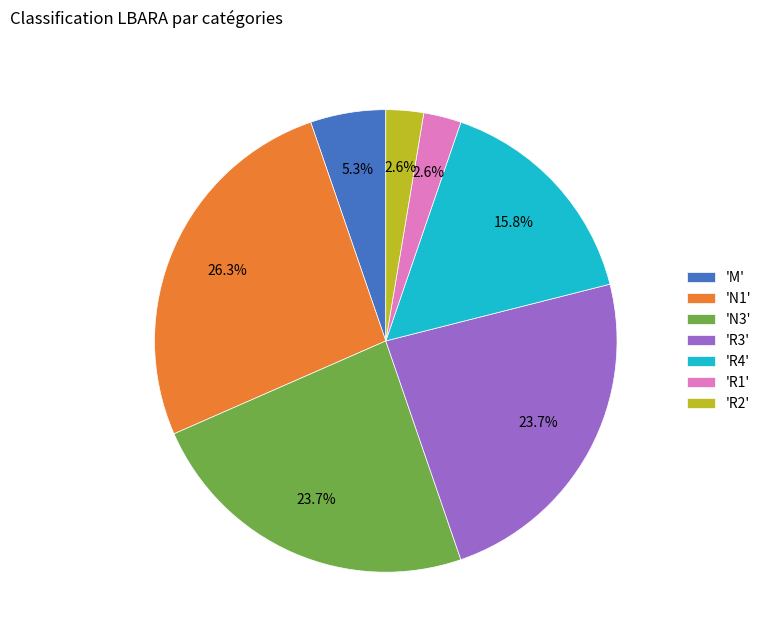

What is the largest slice in the pie chart?

'N1'